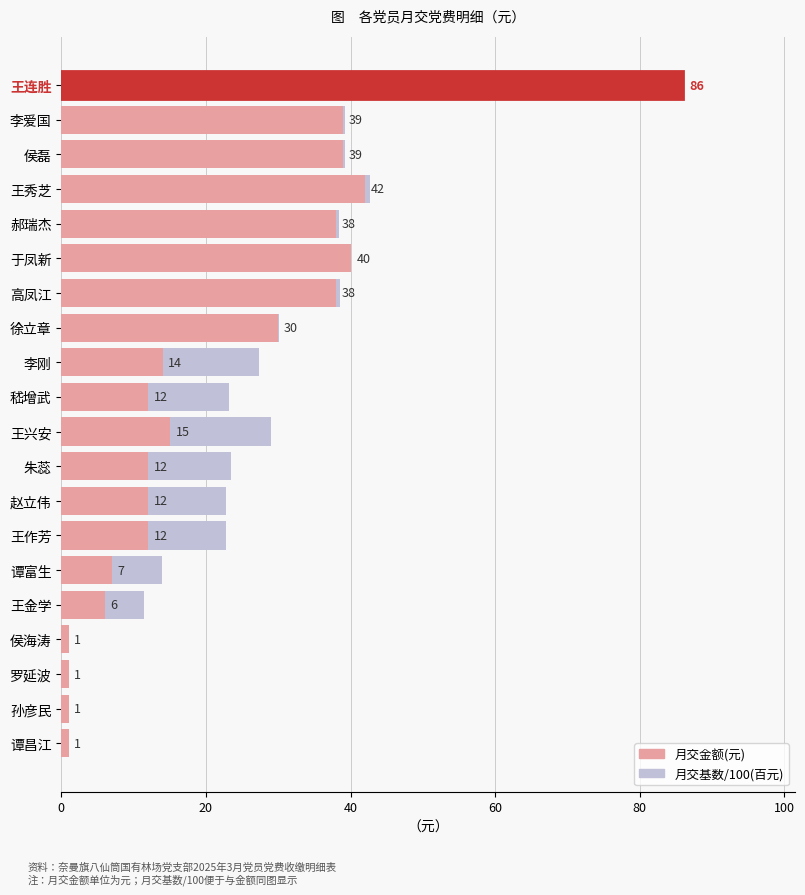

Is the value of 月交金额(元) at 王兴安 greater than the value of 月交基数(百元) at 高凤江?

No